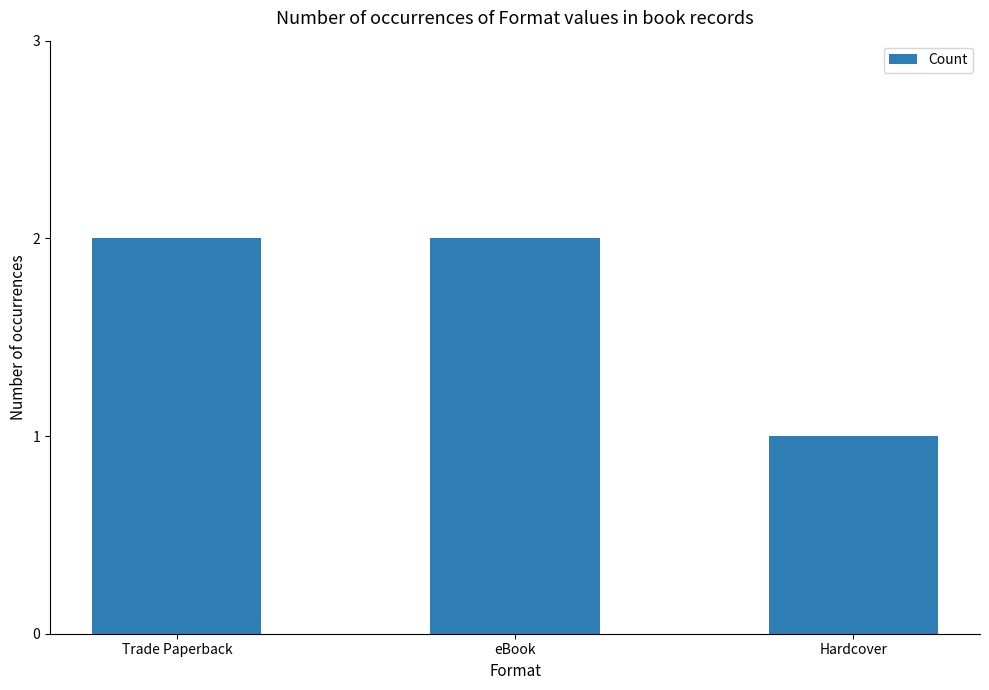

Reading right to left, transcribe all the data shown in this chart.

Hardcover=1	eBook=2	Trade Paperback=2